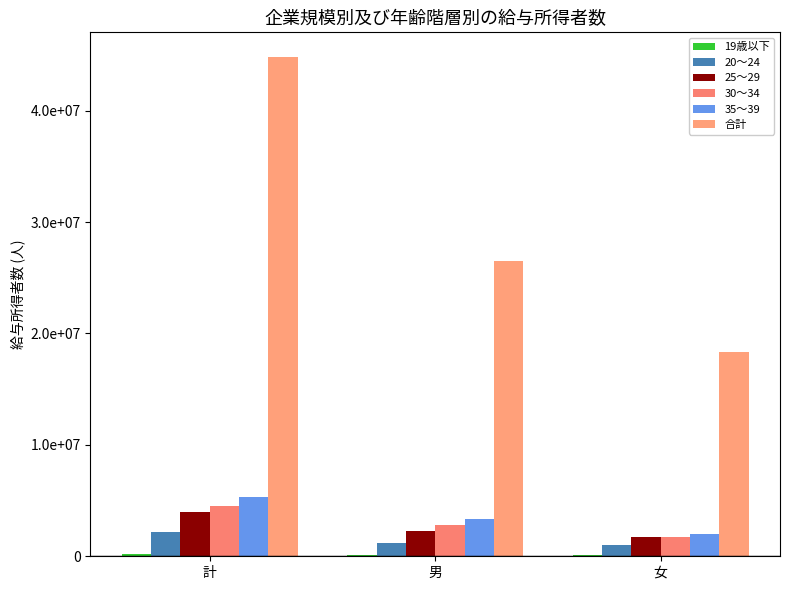

The value of 20～24 at 男 is 1959663. True or false?

False